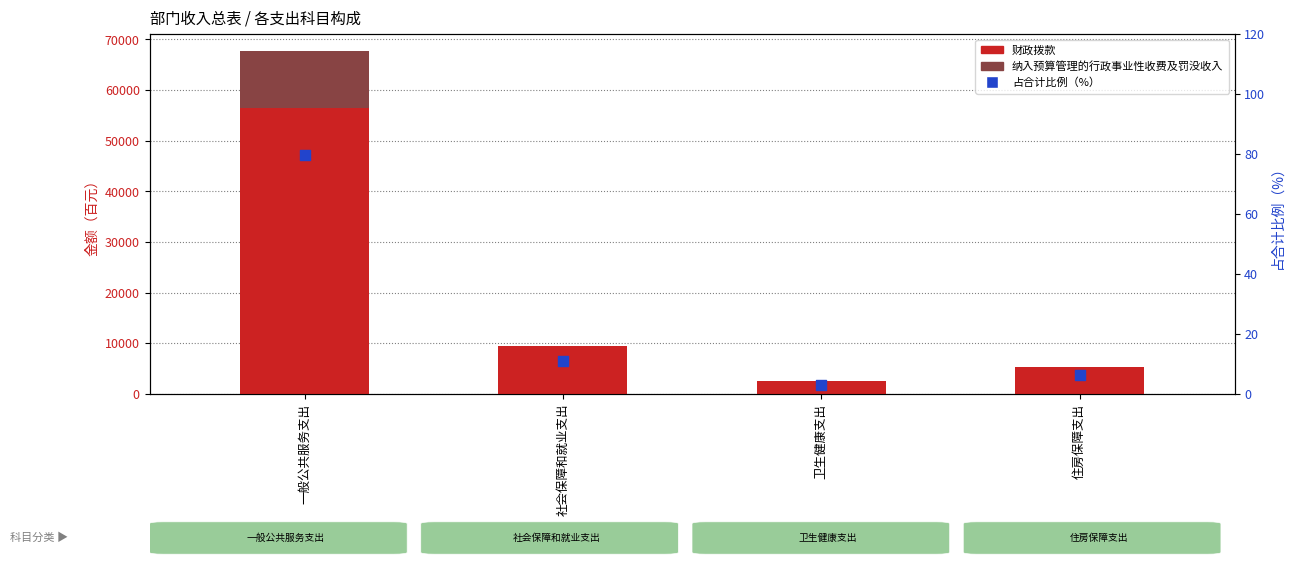

At how many categories does at least one series exceed 8761?

2